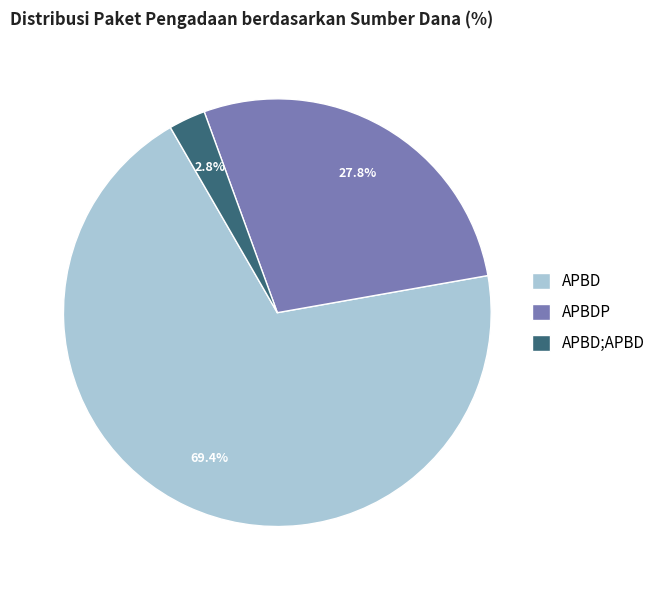

Count the number of slices in the pie.

3